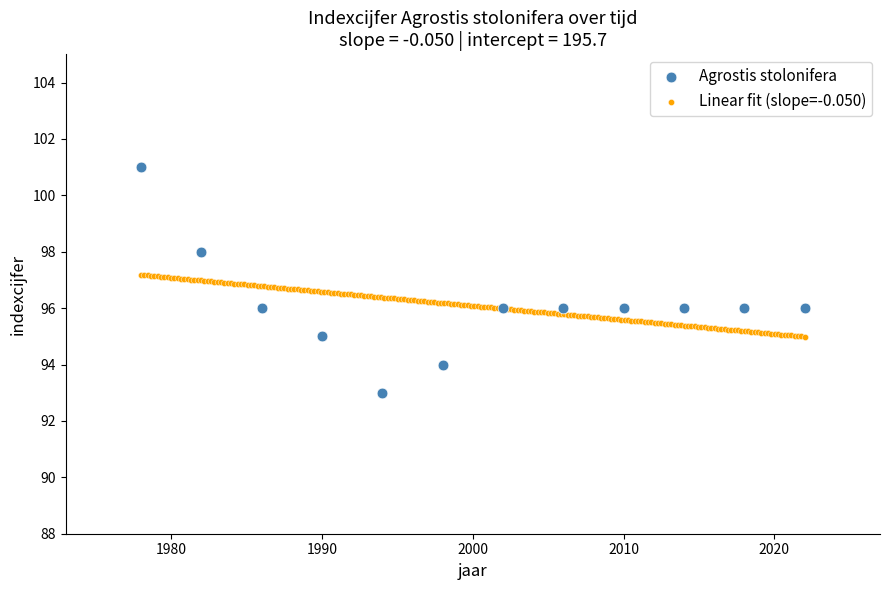

Which series reaches the maximum Y coordinate?

Agrostis stolonifera